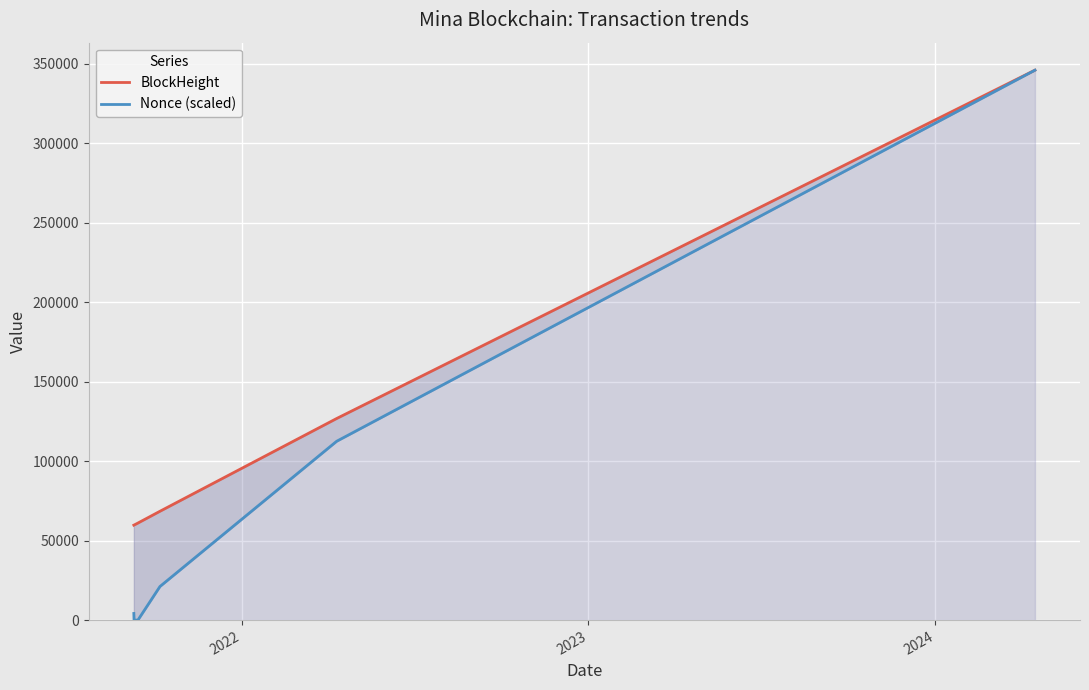

Count the number of categories in the chart.

6